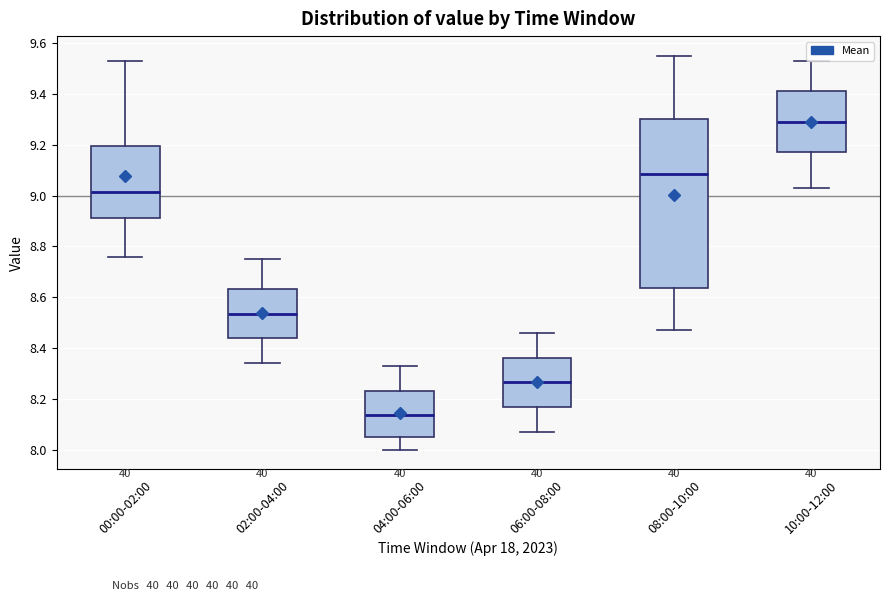

Reading left to right, transcribe this box plot: for each box, give where its median line is, the range the box spans, and where its two whiskers end, as read against the y-axis. The values are not printed on the chart, so give them approximately, as read against the axis.

00:00-02:00: median 9.02, box 8.92 to 9.20, whiskers 8.76 to 9.54
02:00-04:00: median 8.54, box 8.44 to 8.64, whiskers 8.34 to 8.76
04:00-06:00: median 8.14, box 8.06 to 8.24, whiskers 8.00 to 8.34
06:00-08:00: median 8.26, box 8.16 to 8.36, whiskers 8.08 to 8.46
08:00-10:00: median 9.08, box 8.64 to 9.30, whiskers 8.48 to 9.56
10:00-12:00: median 9.30, box 9.18 to 9.42, whiskers 9.04 to 9.54